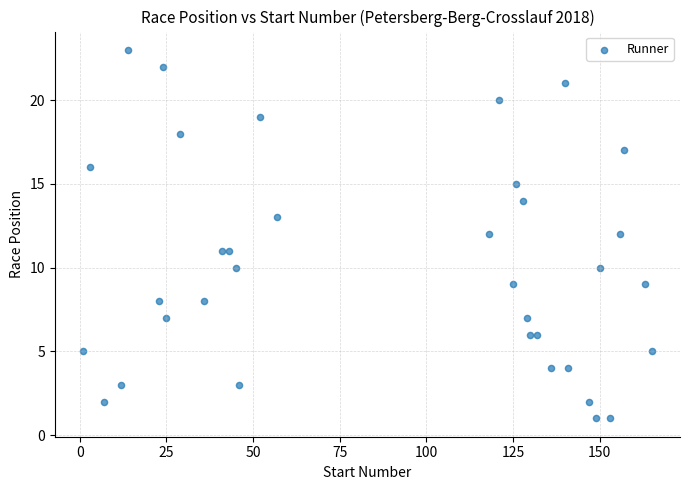

What is the range of X values (max minus min)?

164